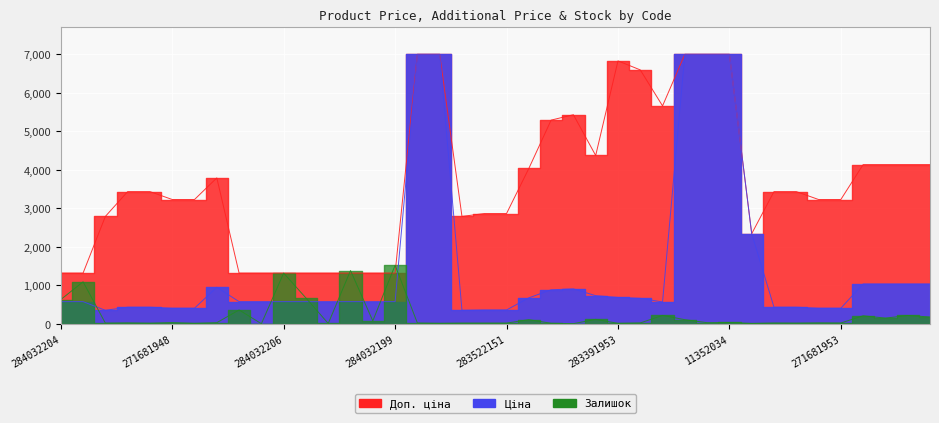

Which series has the widest spread of values?

Ціна